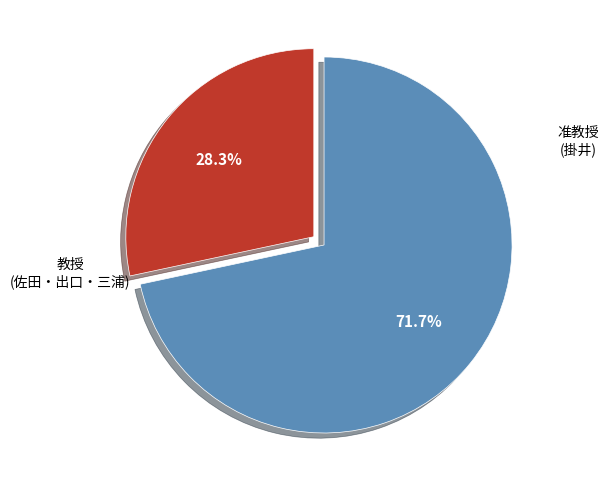

Is there a majority slice in this chart?

Yes